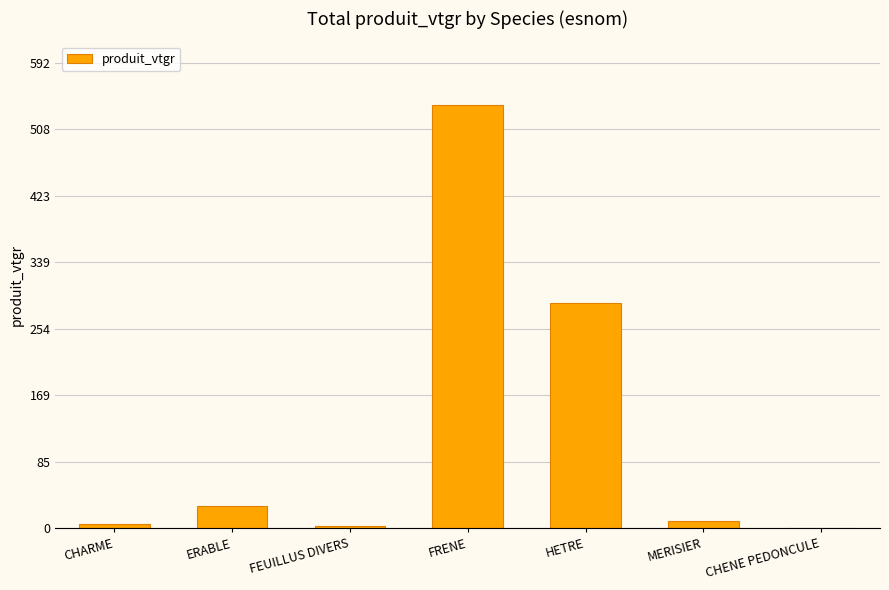

Is it true that the value at FRENE is 538.6?

True